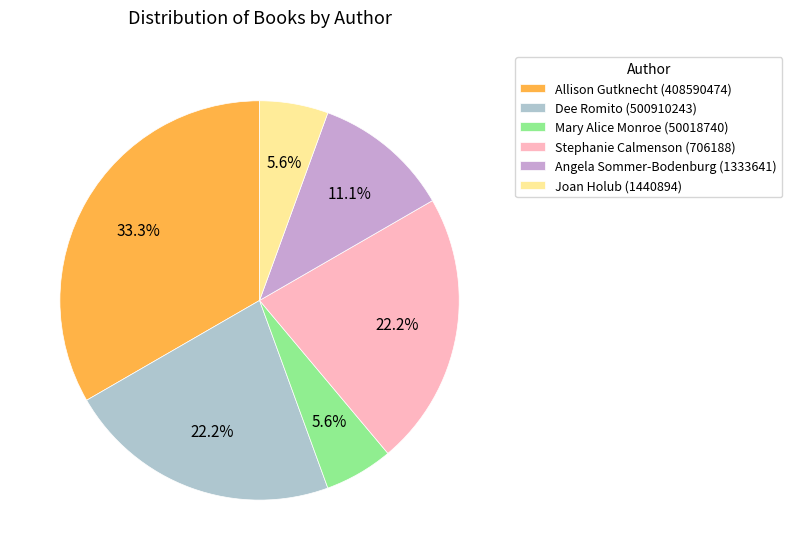

To the nearest percent, what is the difference between the largest and smallest slice percentages?

28%